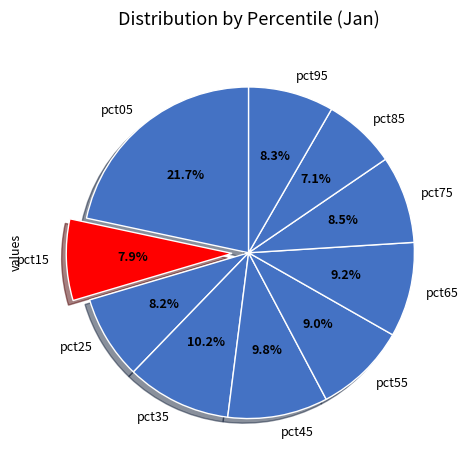

What percentage do pct15 and pct35 together represent?

18.1%